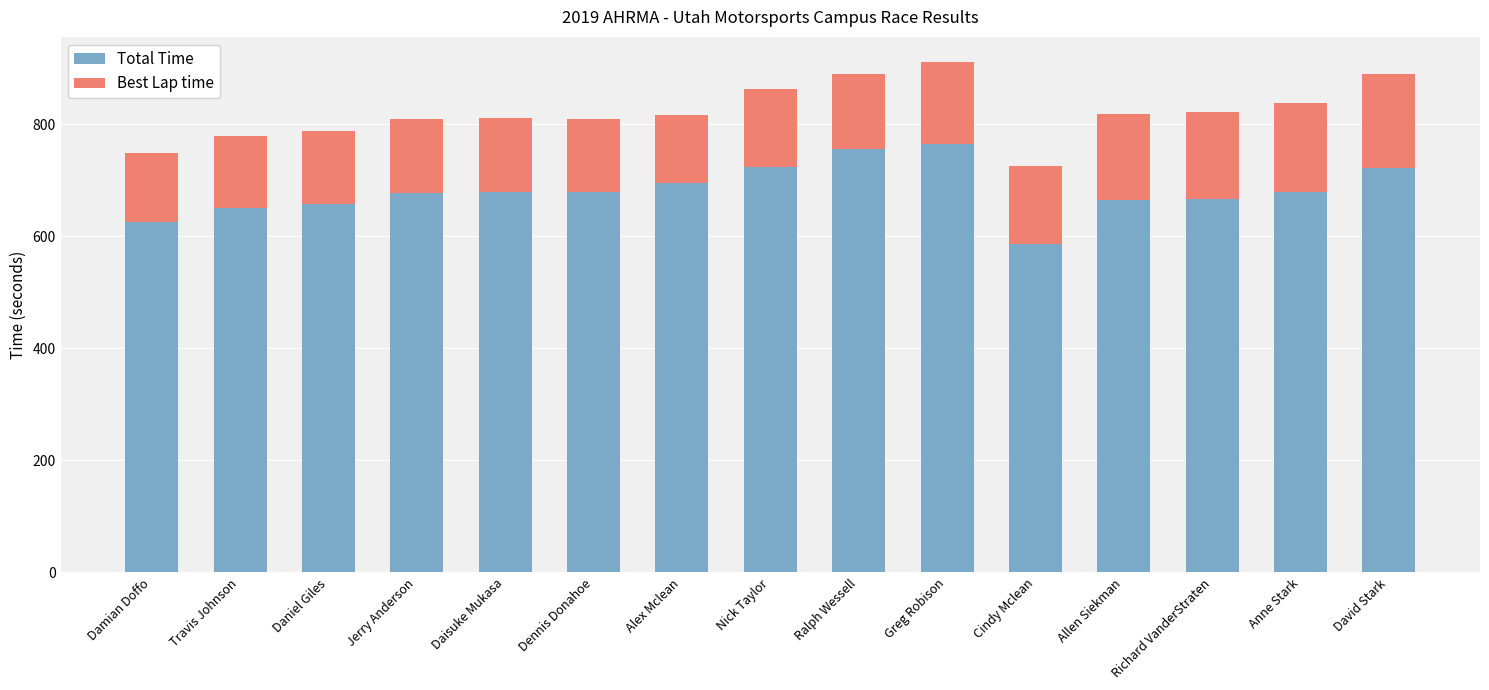

What is the difference between the Total Time values at Greg Robison and Dennis Donahoe?

86.3